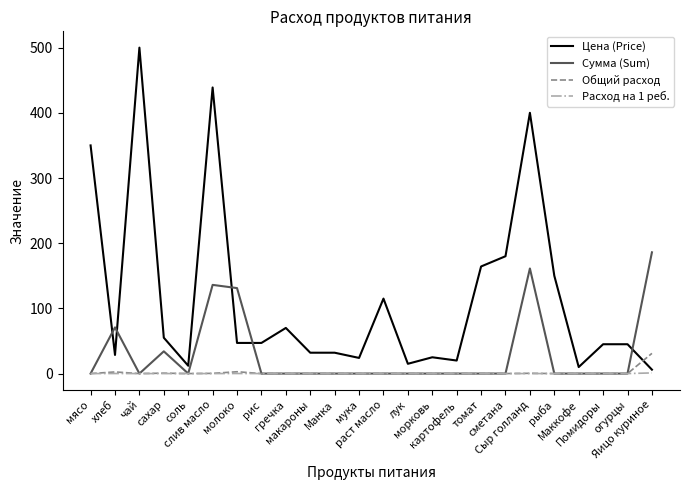

After their last crossing, which series has the higher values: Цена (Price) or Общий расход?

Общий расход